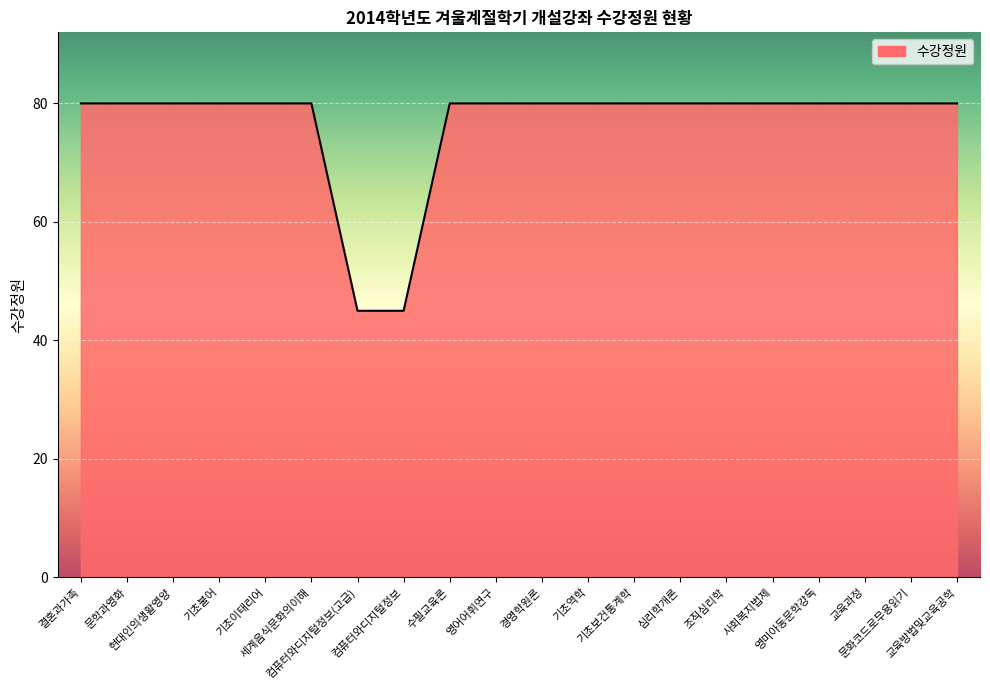

How many lines are shown in the chart?

1